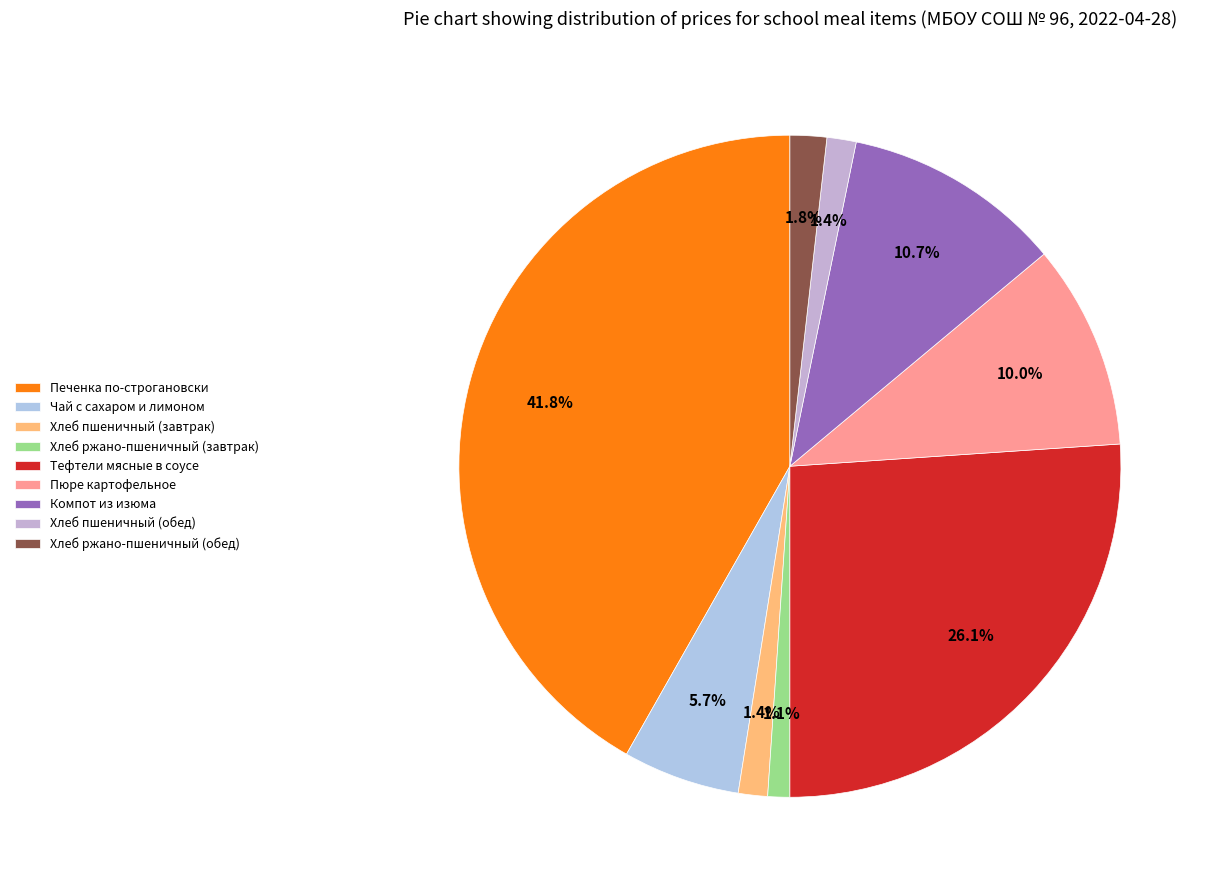

Count the number of slices in the pie.

9